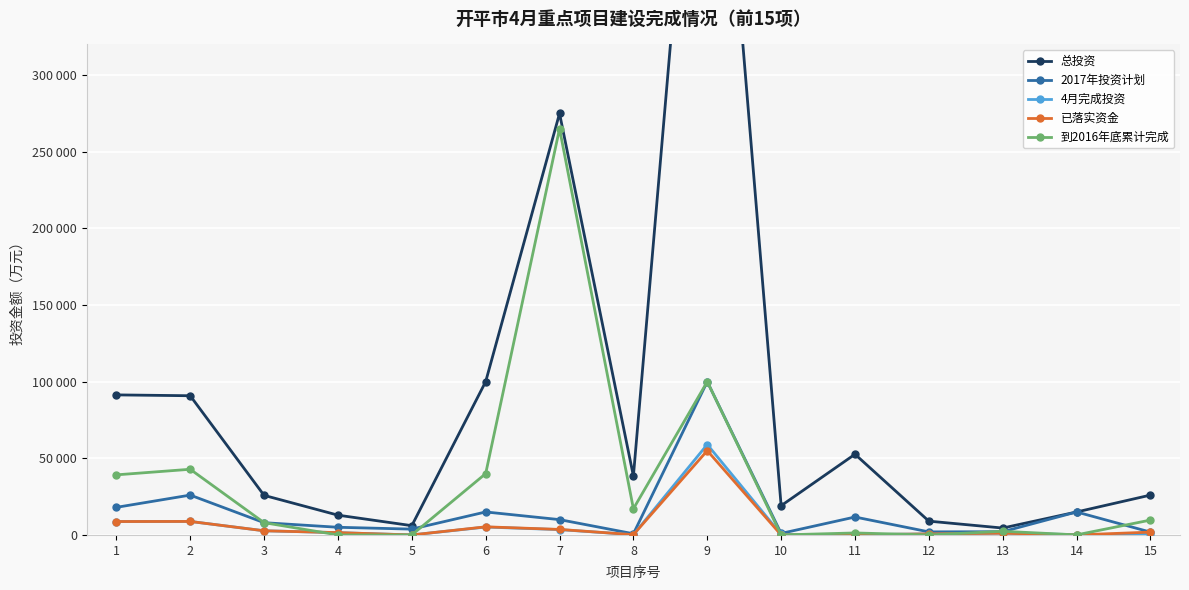

At which label does 4月完成投资 reach its minimum?

5